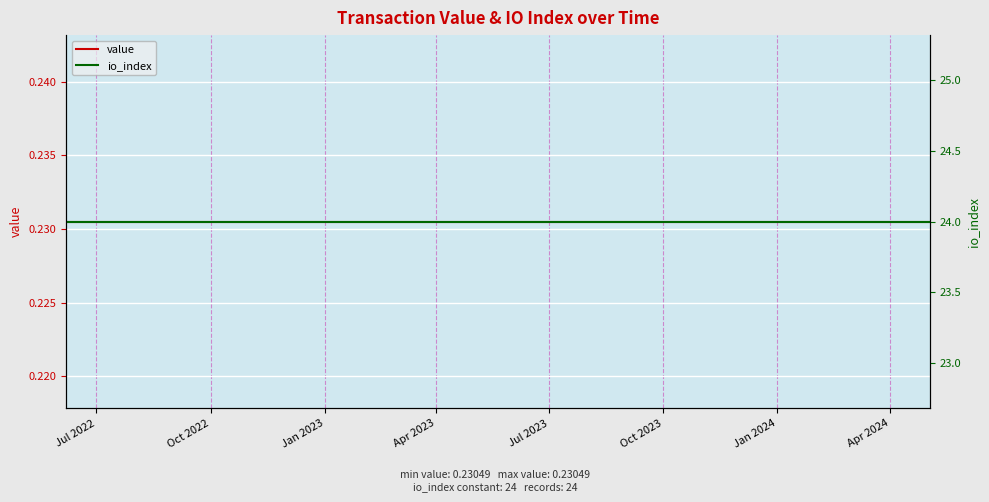

At which category is the sum across all series the highest?

Jul 2022